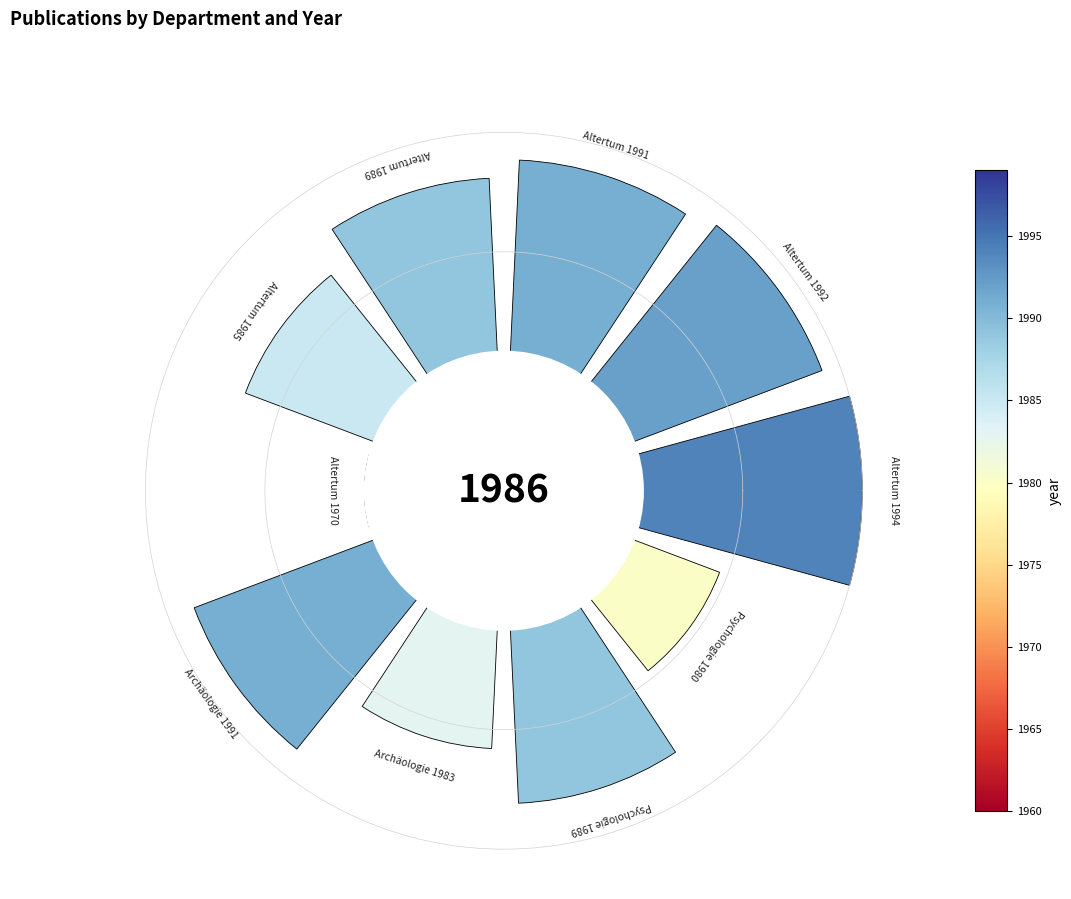

Does the chart contain any negative values?

No